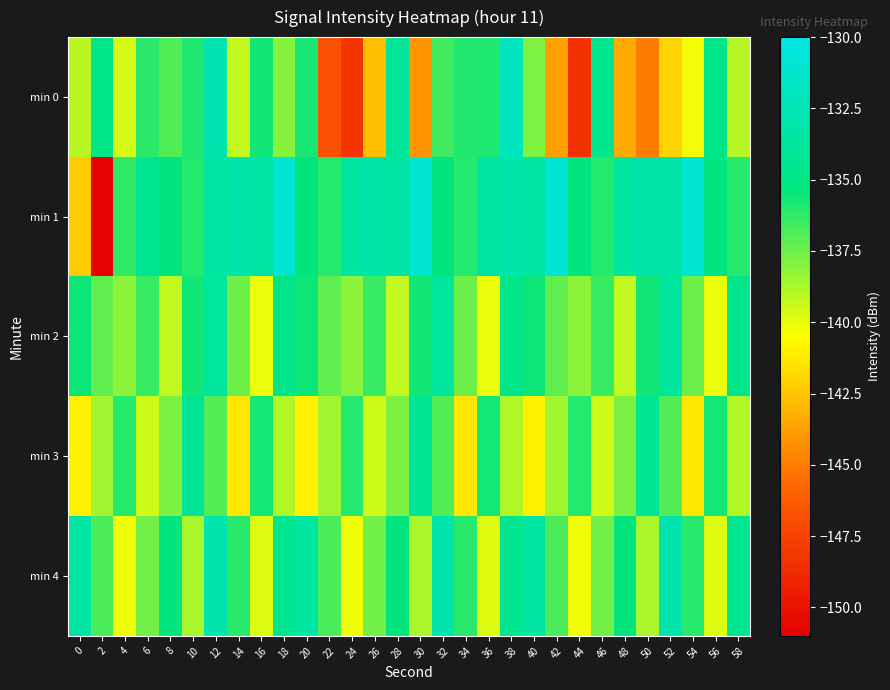

What is the difference between the highest and lowest values at 46?

5.0